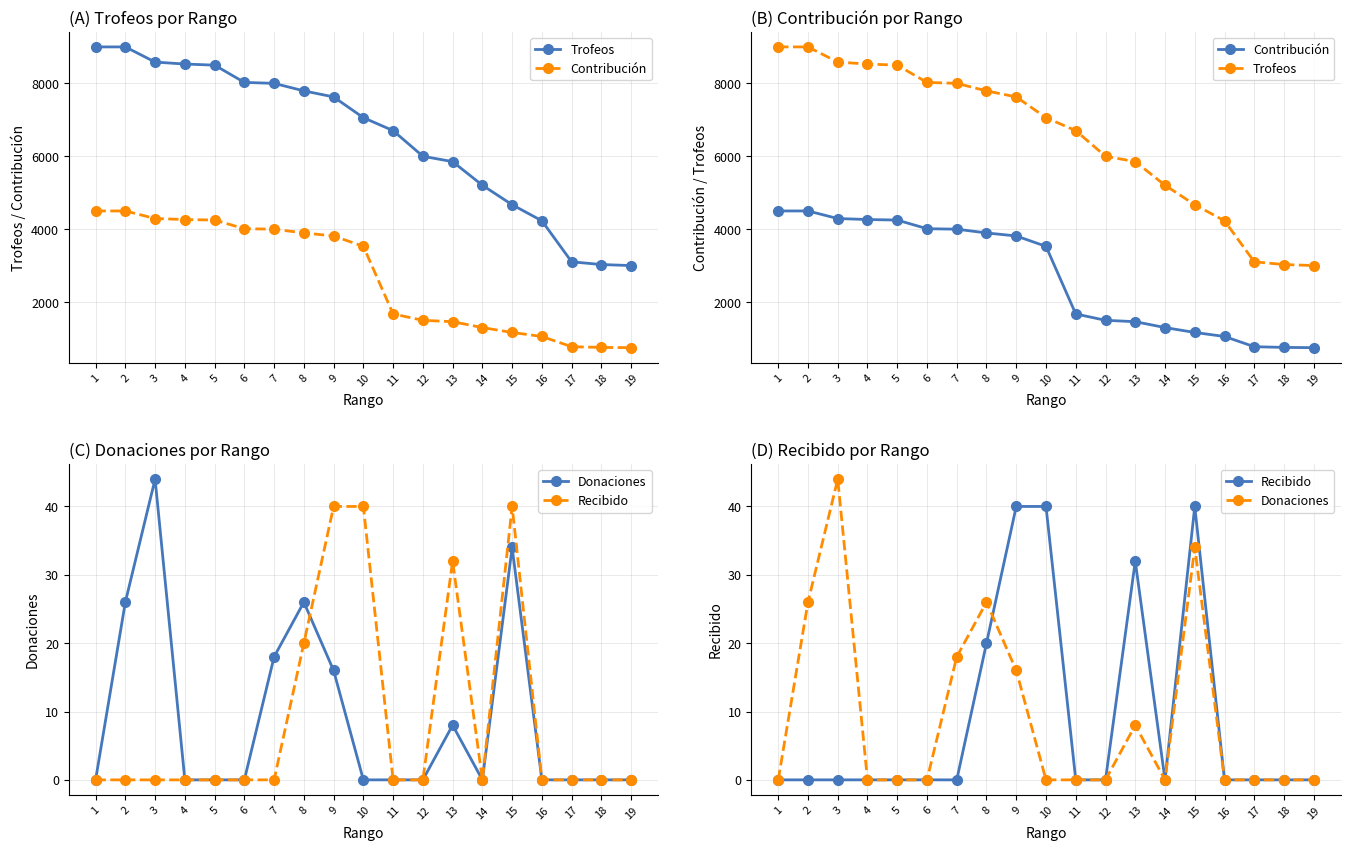

What are all the series names shown in the legend?

Trofeos, Contribución, Donaciones, Recibido